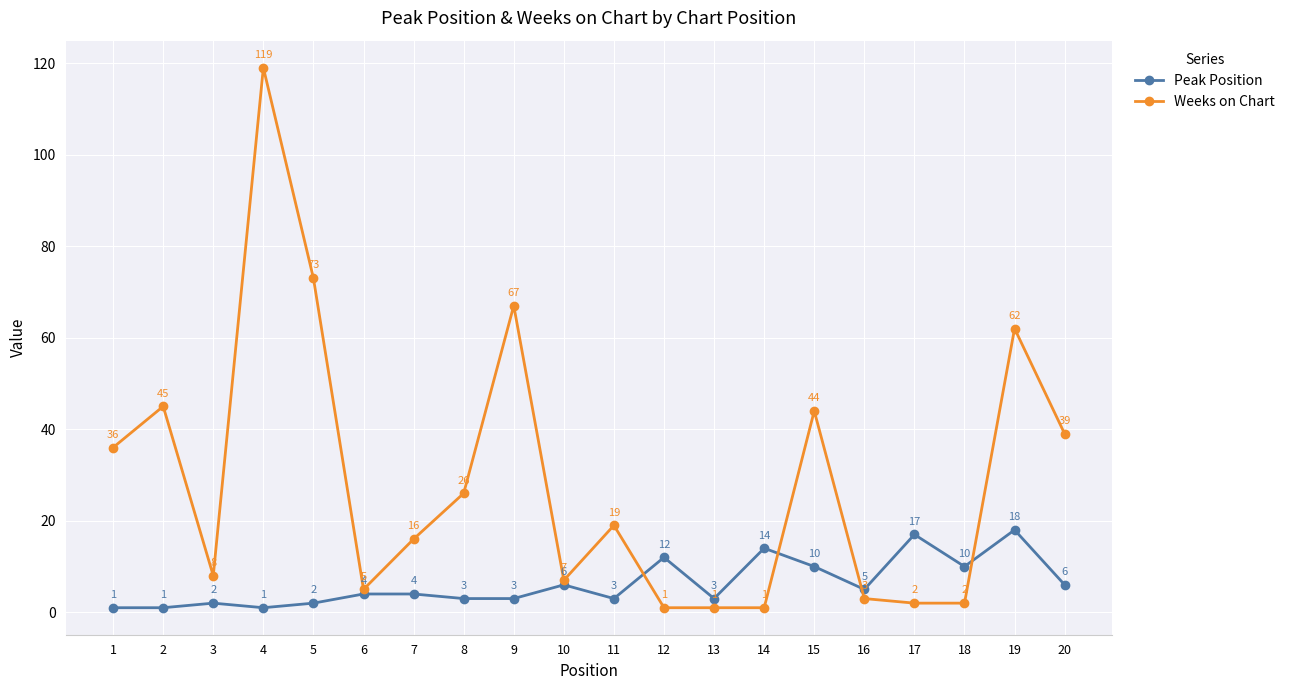

What is the highest value of the Peak Position series?

18